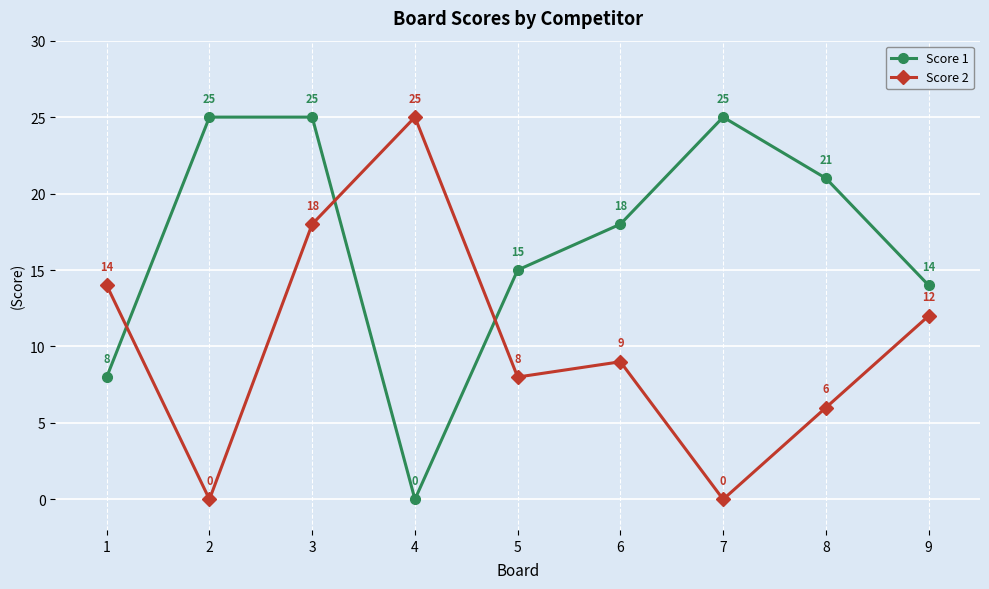

What are all the series names shown in the legend?

Score 1, Score 2